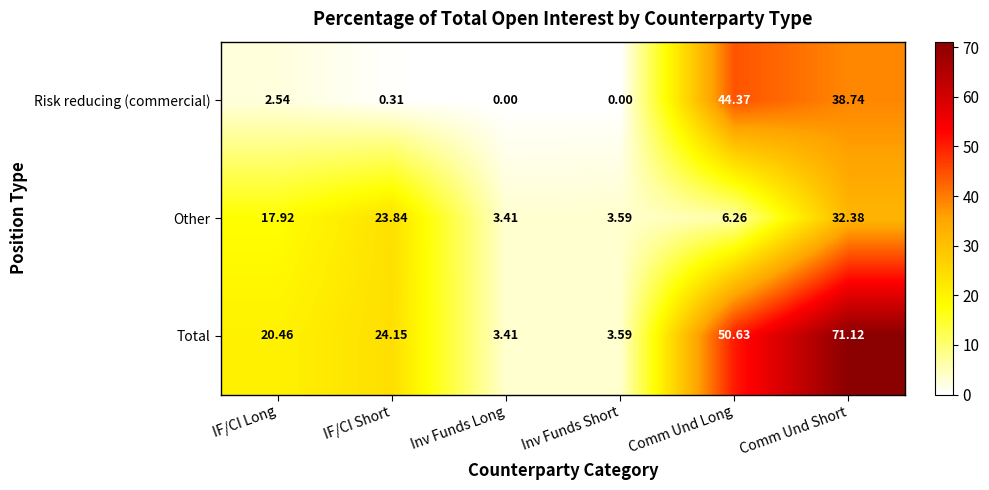

List the series in order of their peak value, highest first.

Total, Risk reducing (commercial), Other